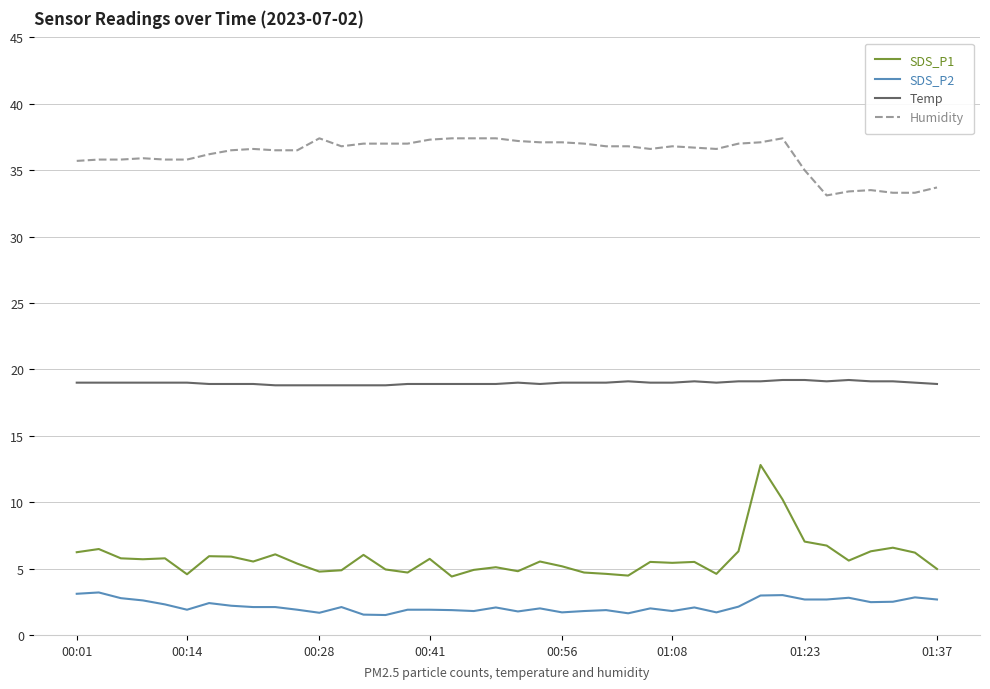

True or false: Humidity and SDS_P1 intersect in this chart.

False